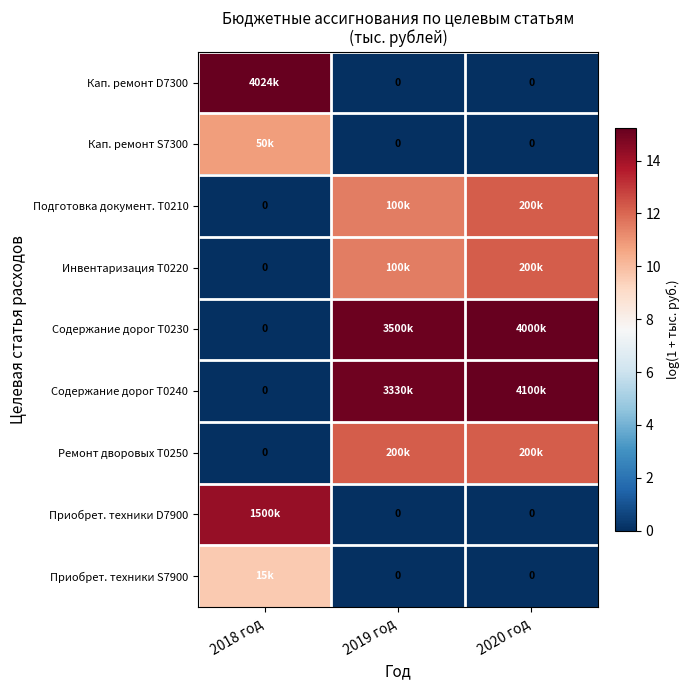

How many distinct data groups are displayed?

9